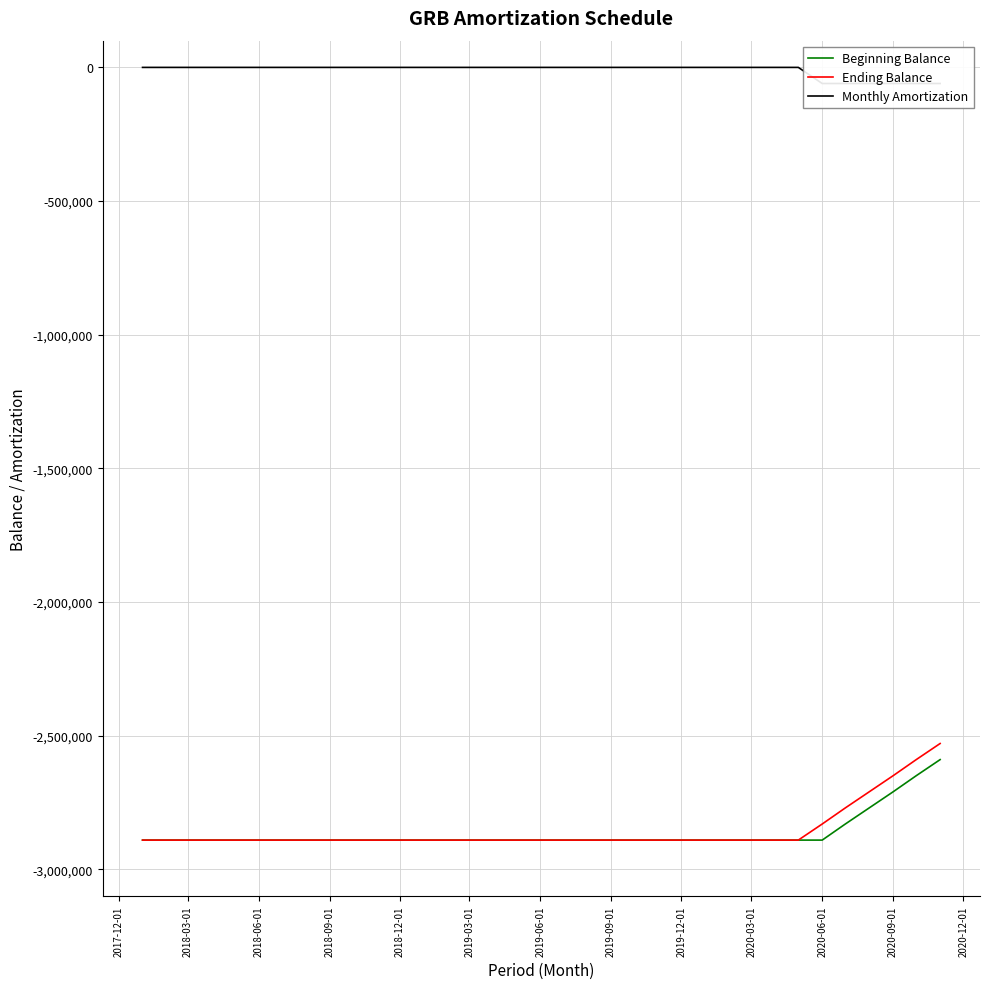

What is the maximum value for Beginning Balance?

-2589425.5